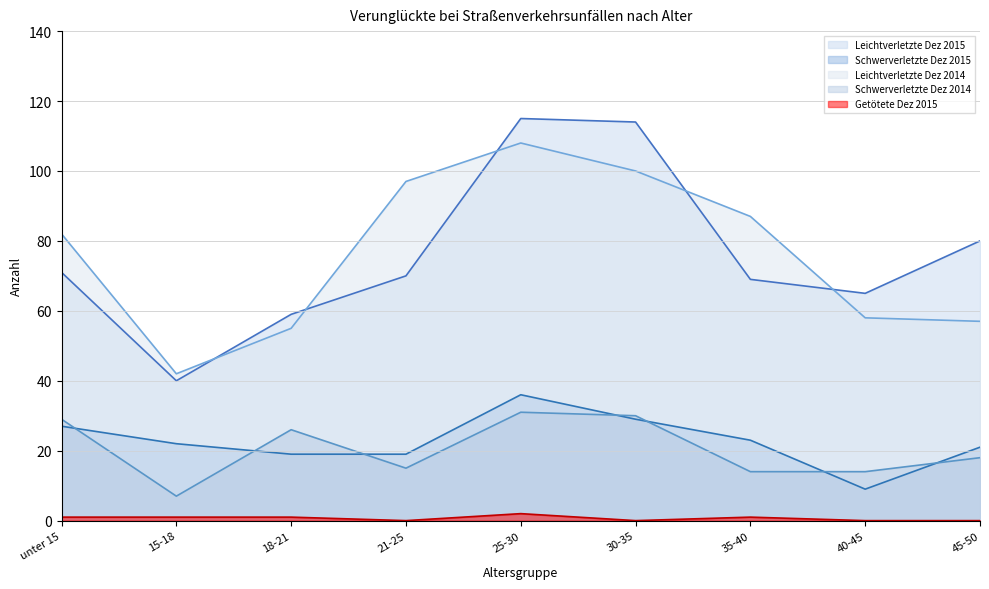

True or false: Leichtverletzte Dez 2014 and Getötete Dez 2015 intersect in this chart.

False